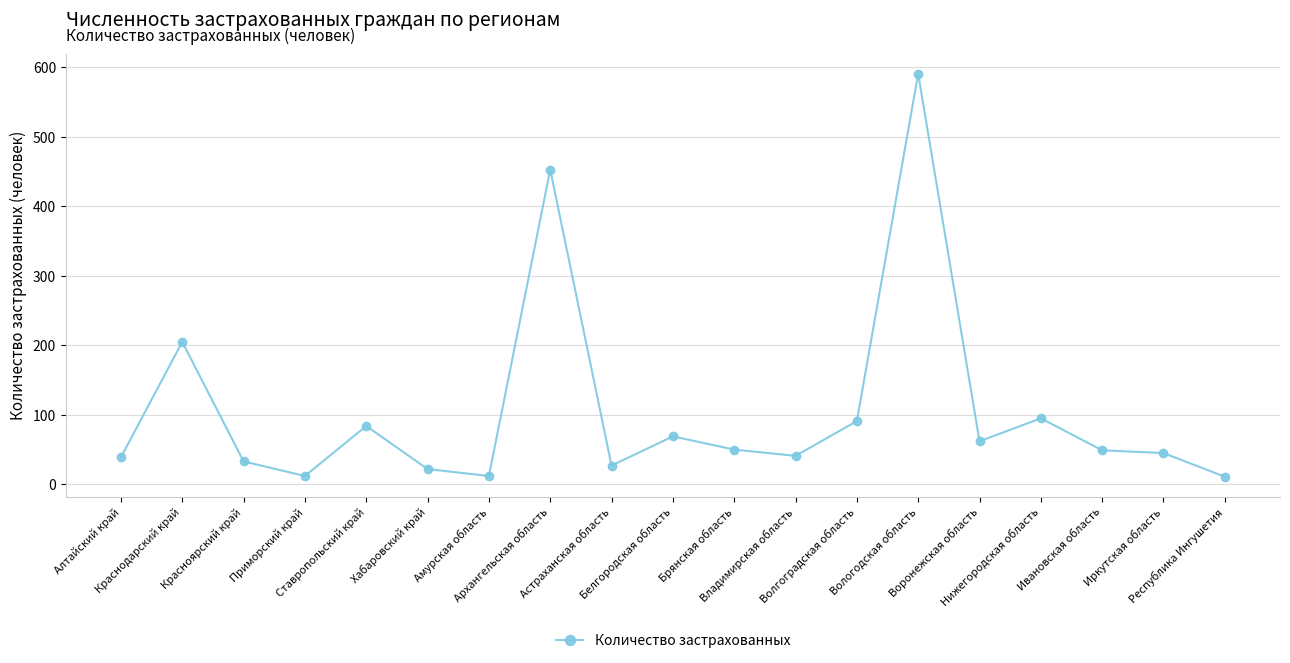

How many data points does each series have?

19